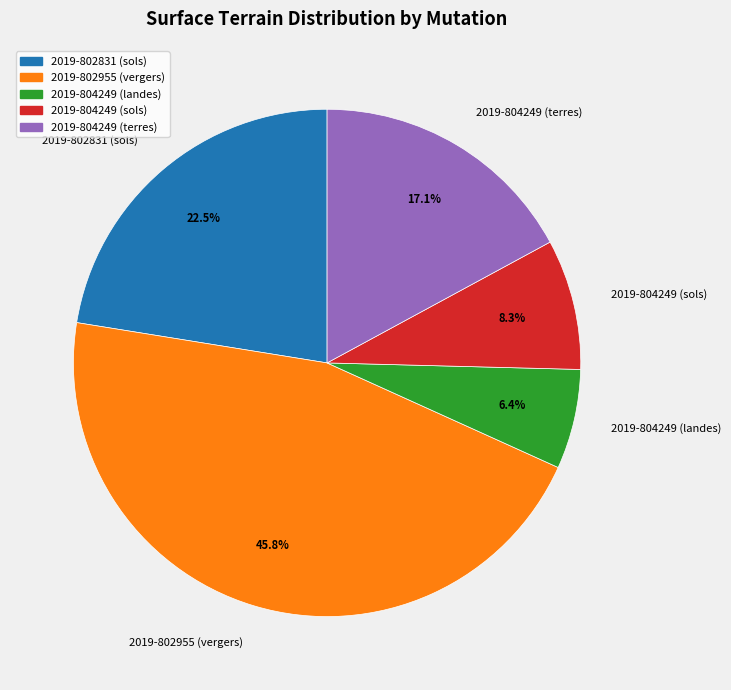

Which slice is the largest?

2019-802955 (vergers)